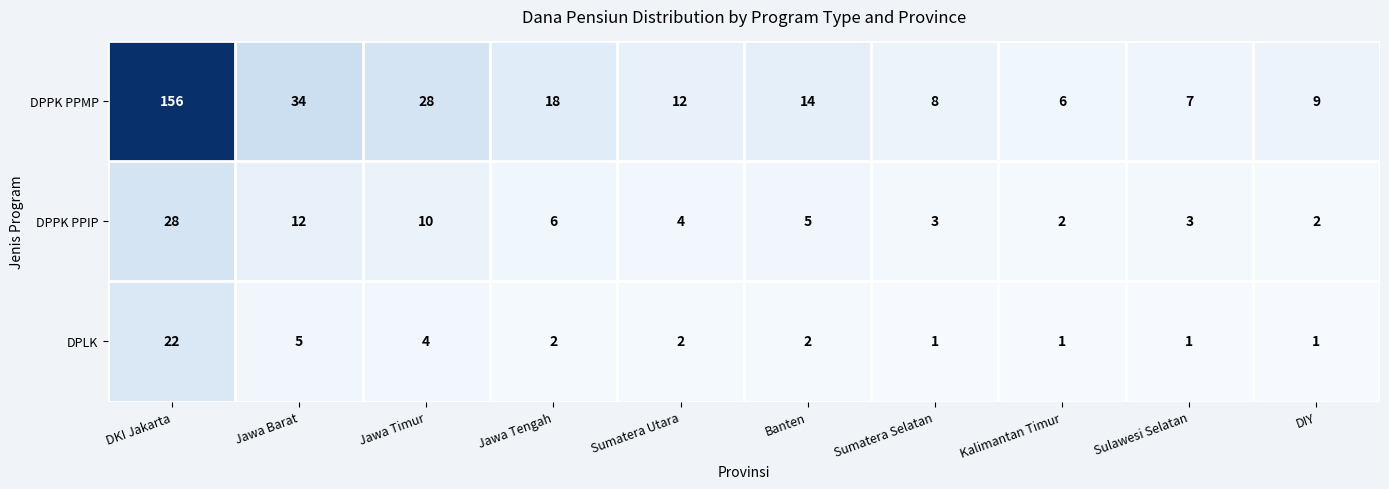

What is the smallest value displayed?

1